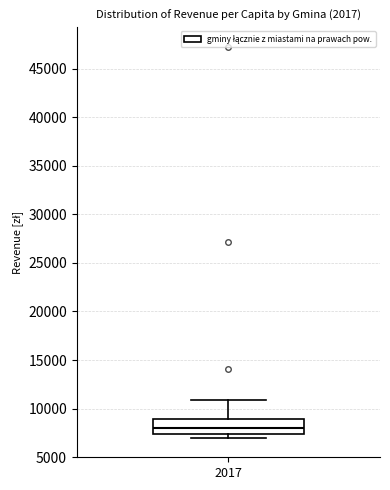

Where does the upper whisker of the box at x = 2017 end on the y-axis? The values are not printed on the chart, so give them approximately, as read against the axis.

11000